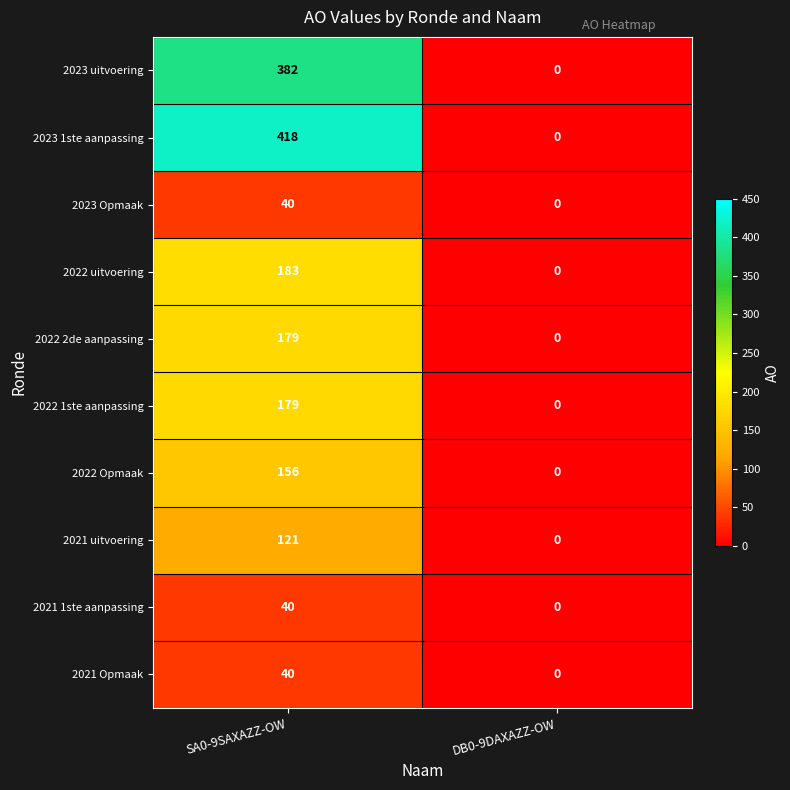

What is the average value of the 2022 2de aanpassing series?

90